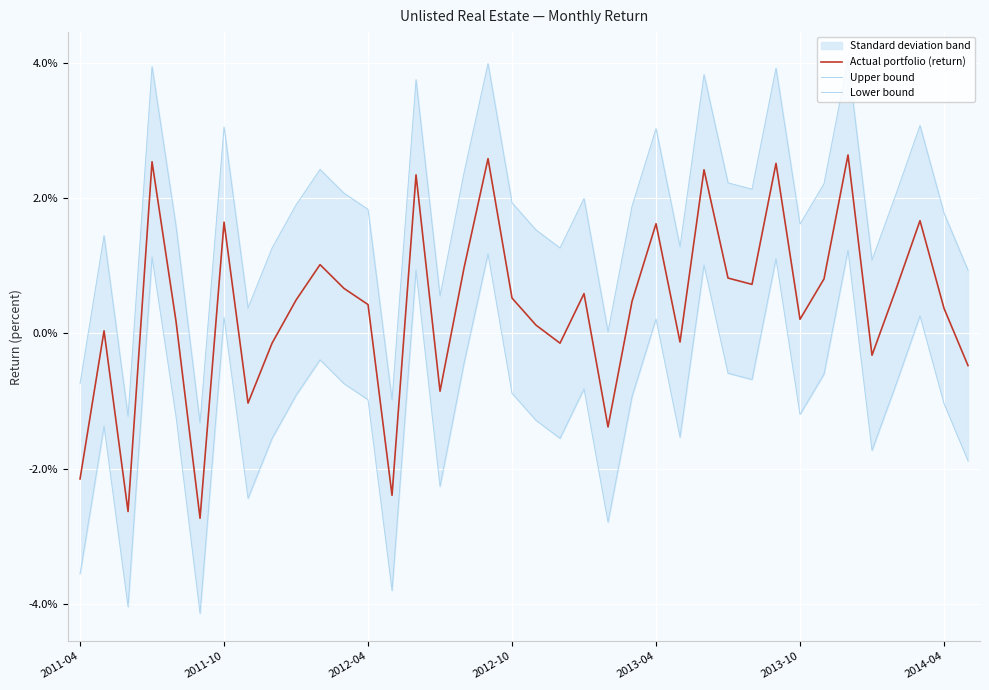

At which label is Upper bound closest to 0?

22